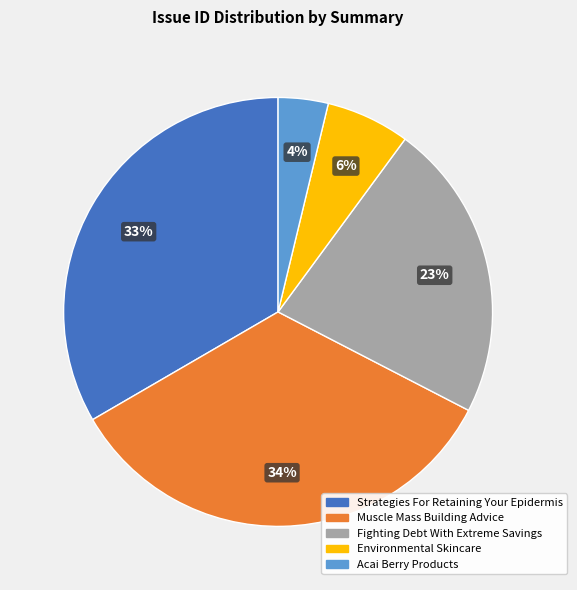

What is the ratio of the value at Environmental Skincare to the value at Strategies For Retaining Your Epidermis?

0.2